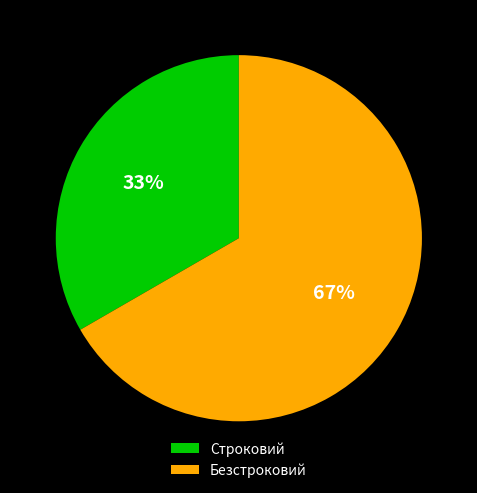

How many slices are in this pie chart?

2